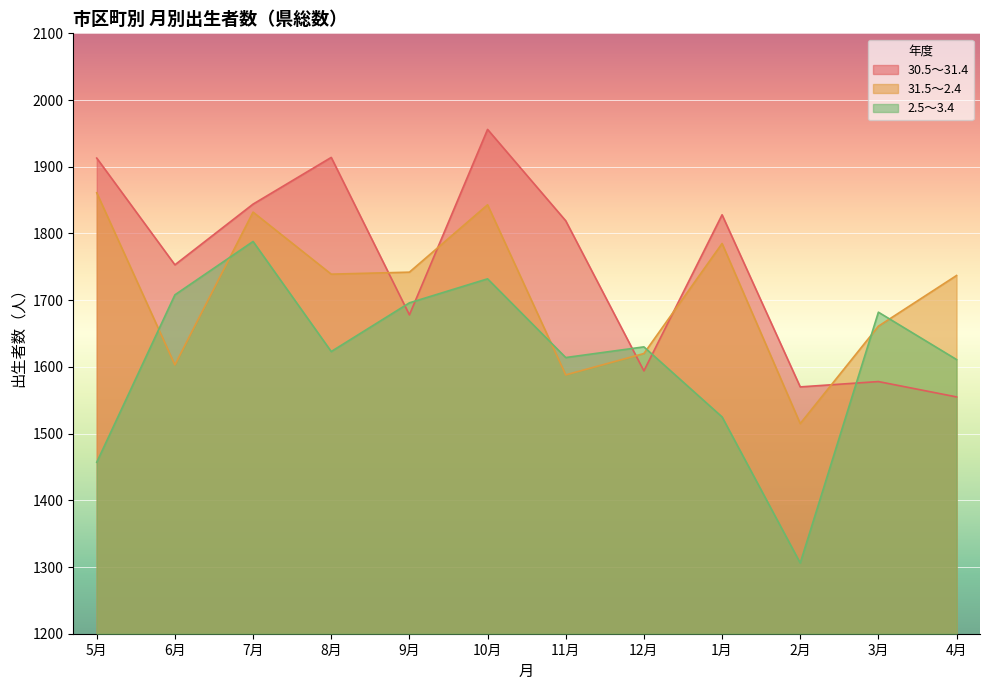

The value of 2.5～3.4 at 6月 is 2633. True or false?

False